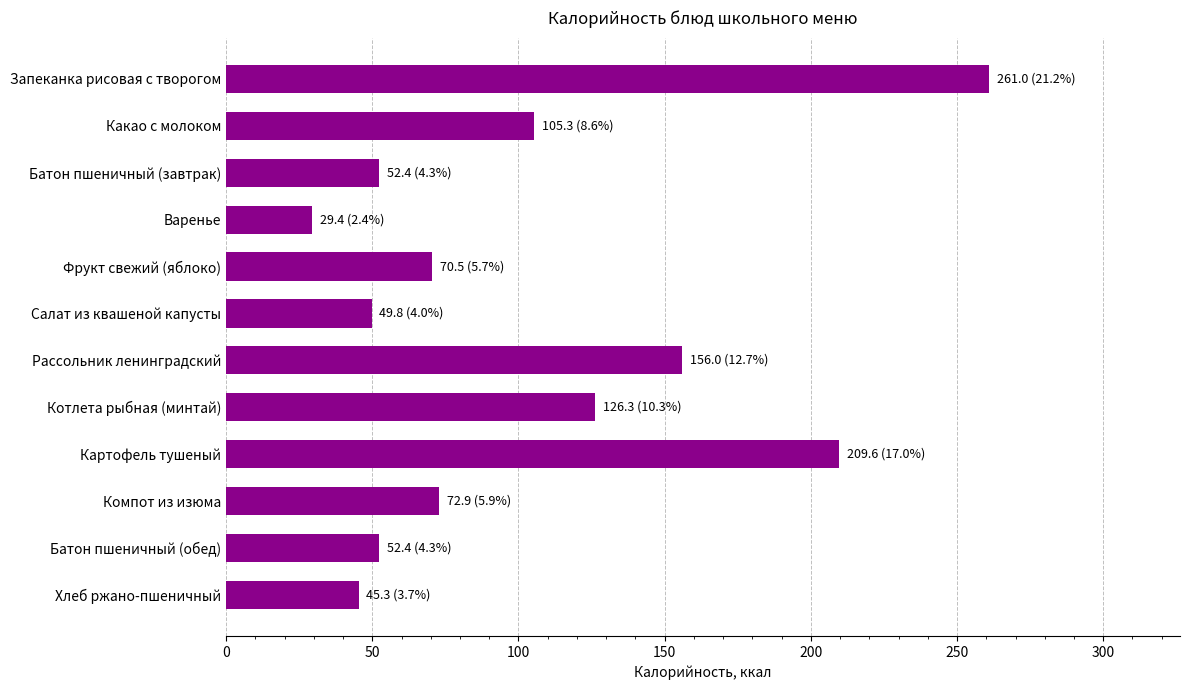

How many distinct data groups are displayed?

1